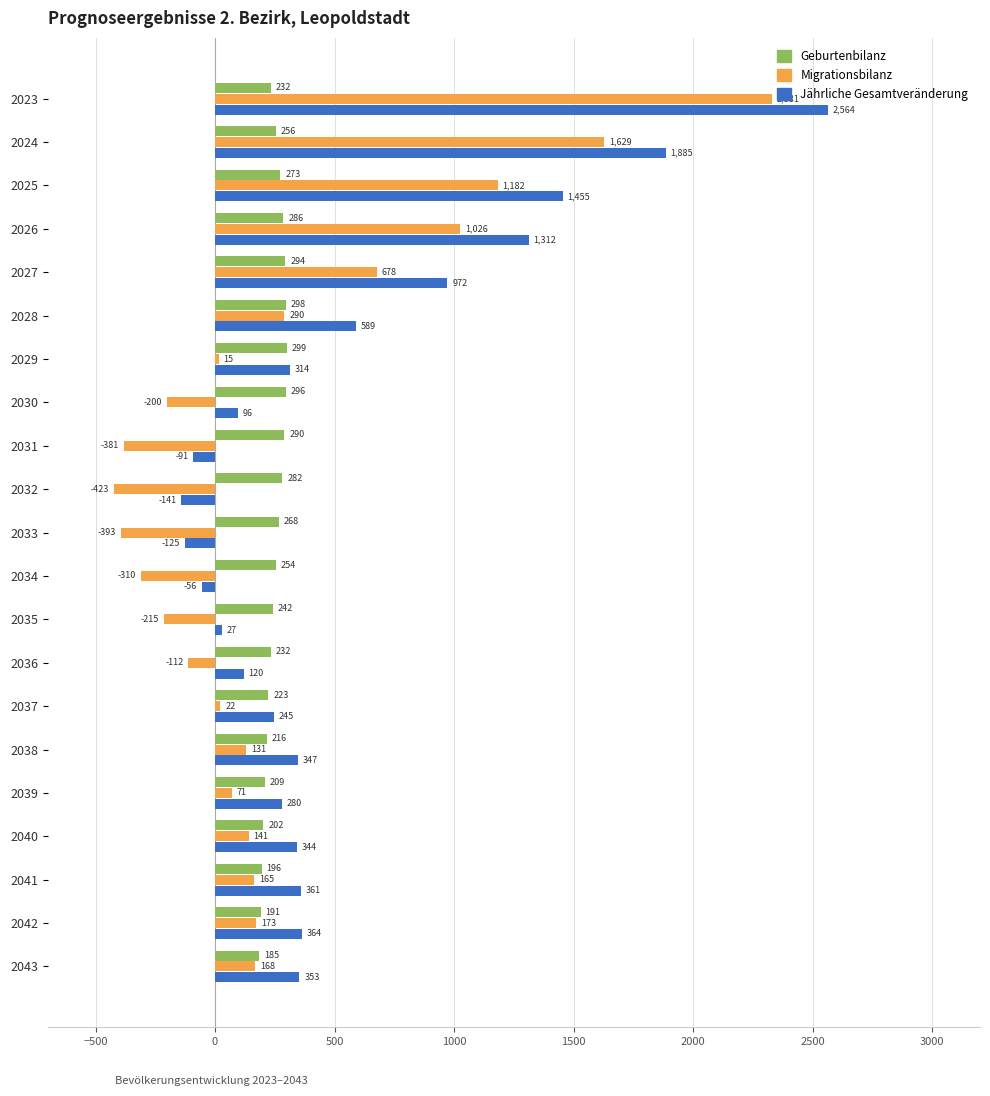

At how many categories does at least one series exceed 637?

5